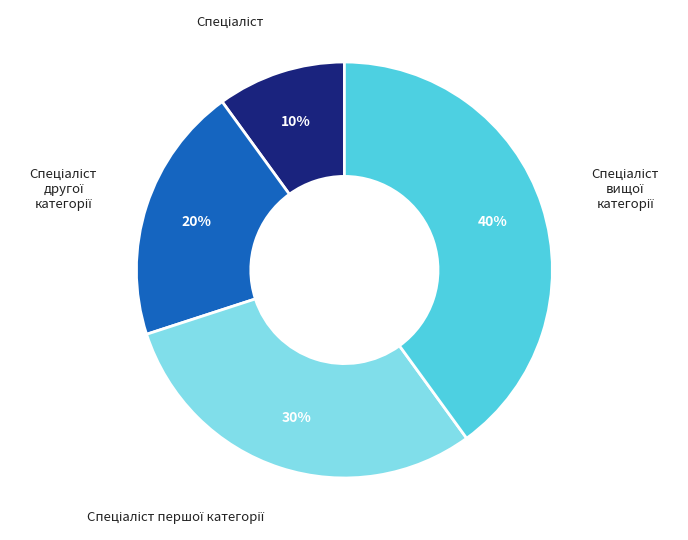

To the nearest percent, what is the difference between the largest and smallest slice percentages?

30%